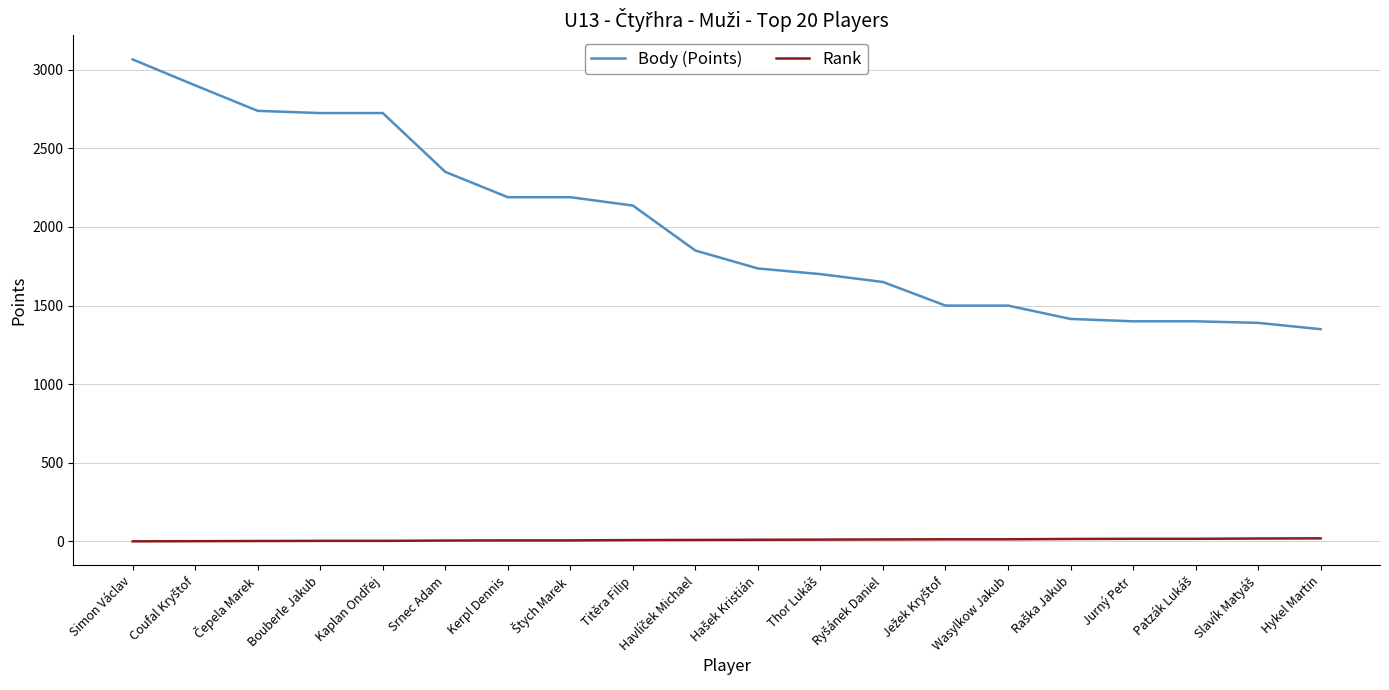

Which category has the highest value in the Body (Points) series?

Simon Václav